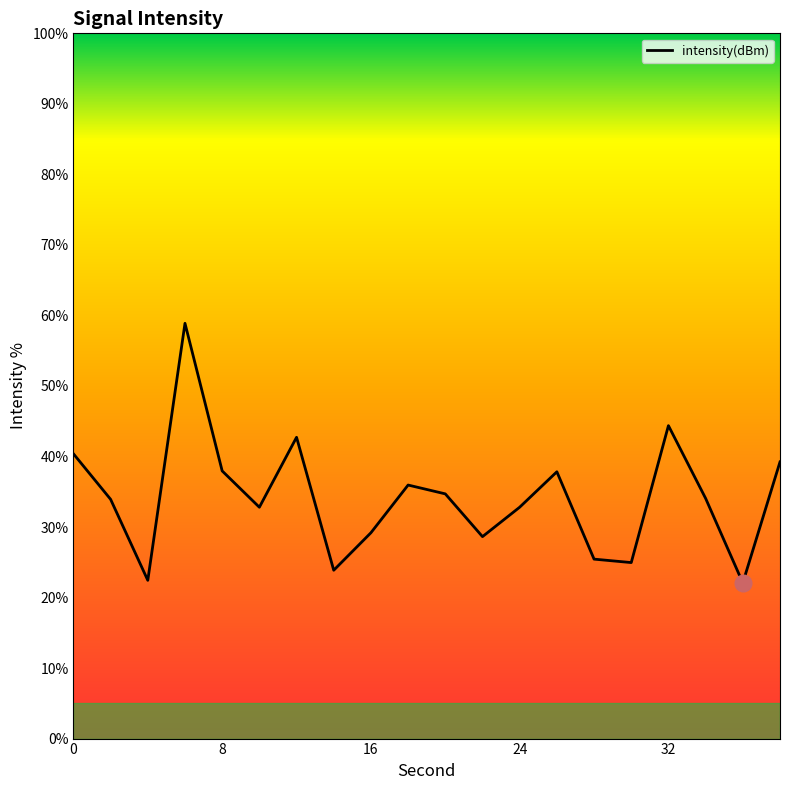

What is the greatest value displayed?

58.9